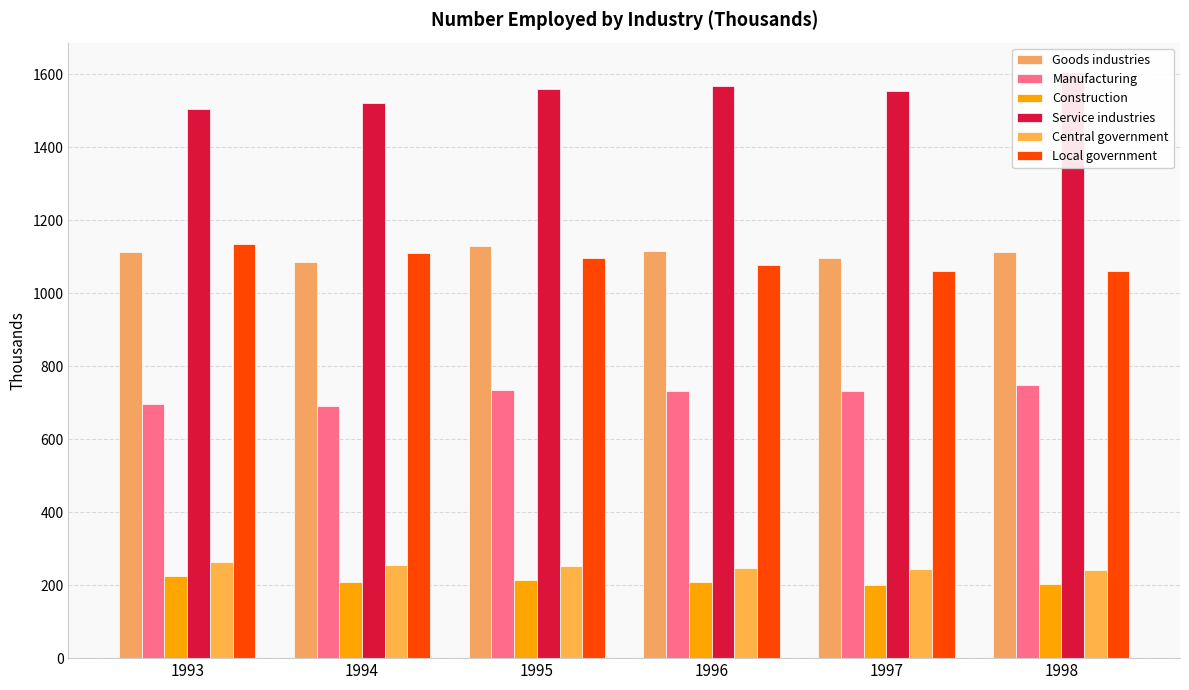

Are the bars horizontal?

No